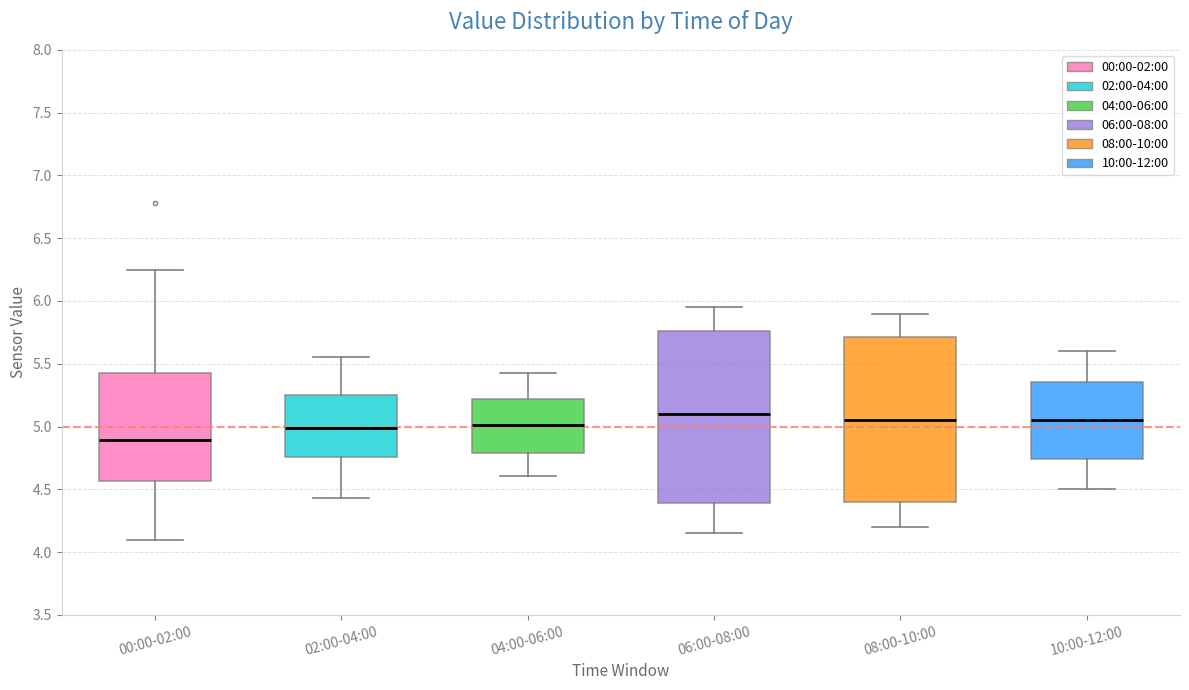

Which box has the lowest median line?

00:00-02:00